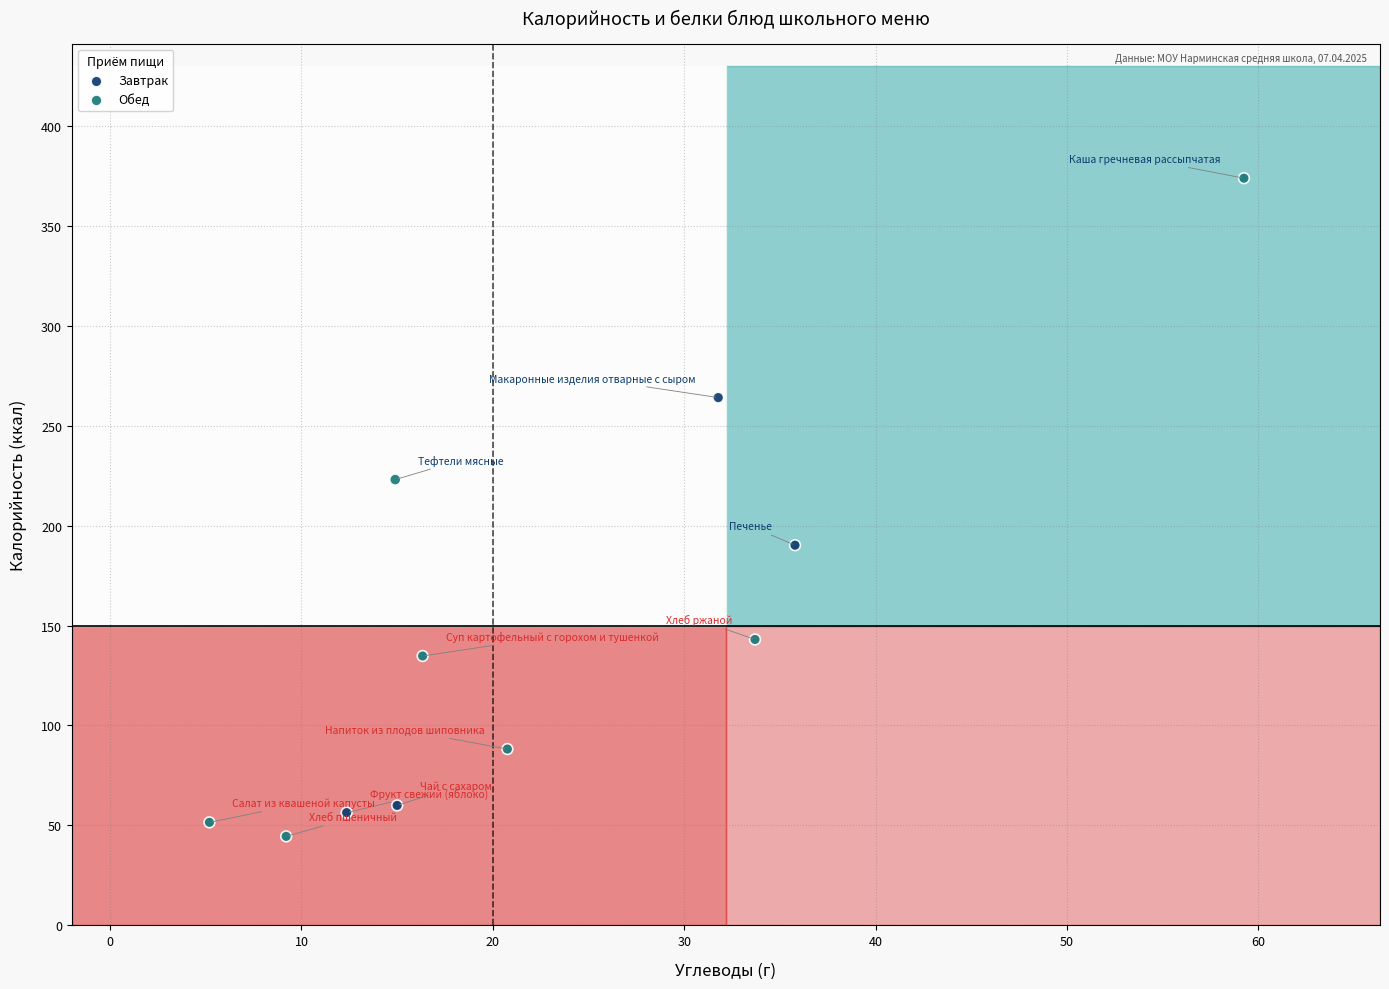

Which series contains the highest Y value?

Обед